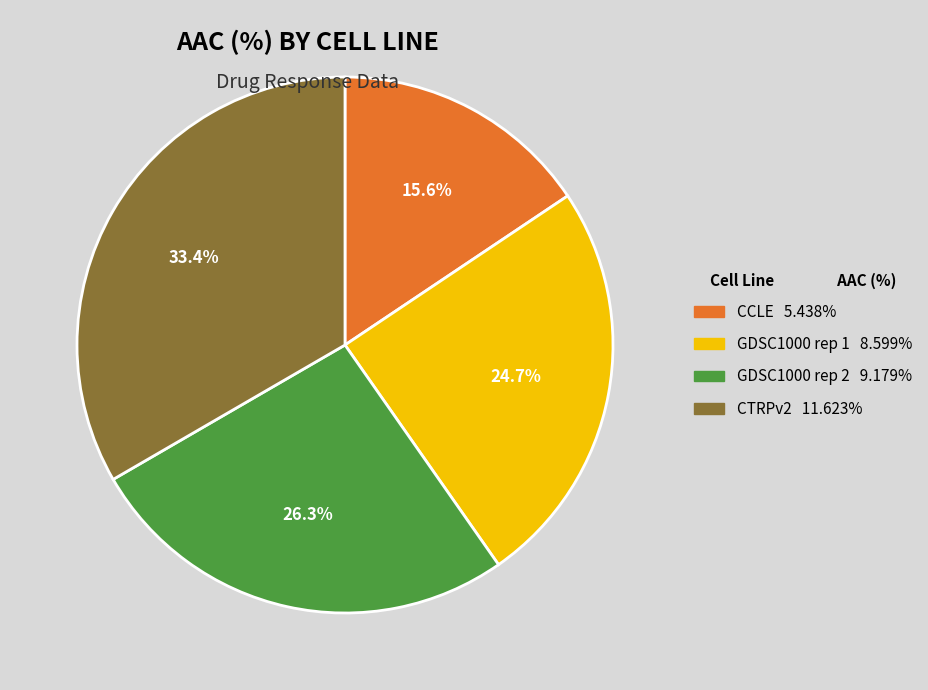

How many slices are in this pie chart?

4